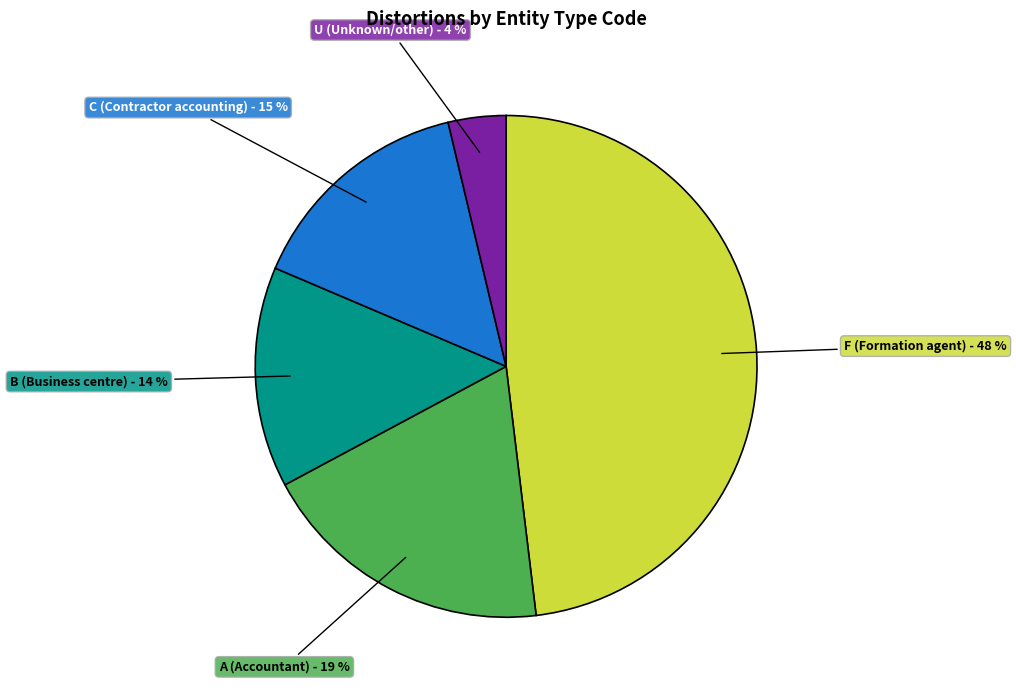

To the nearest percent, what is the difference between the largest and smallest slice percentages?

44%